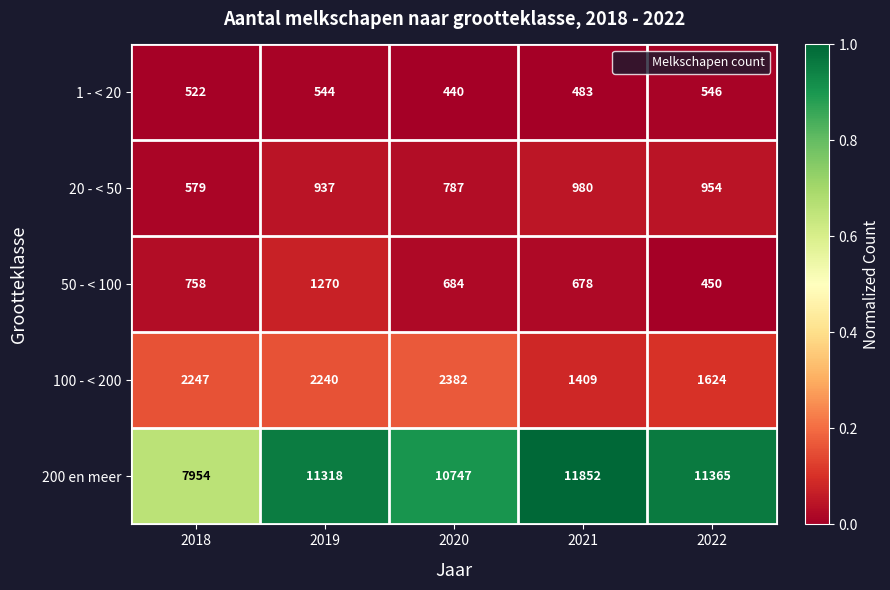

Which series has the widest spread of values?

200 en meer